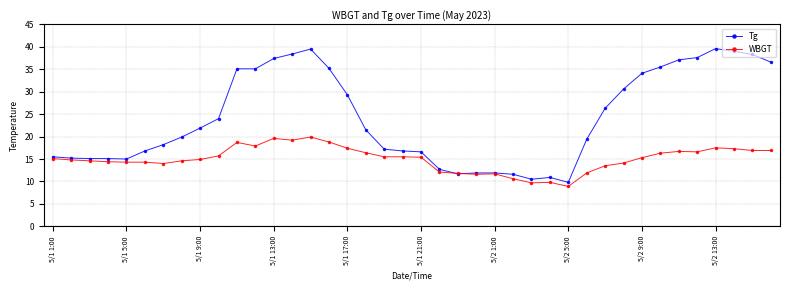

What are all the series names shown in the legend?

Tg, WBGT